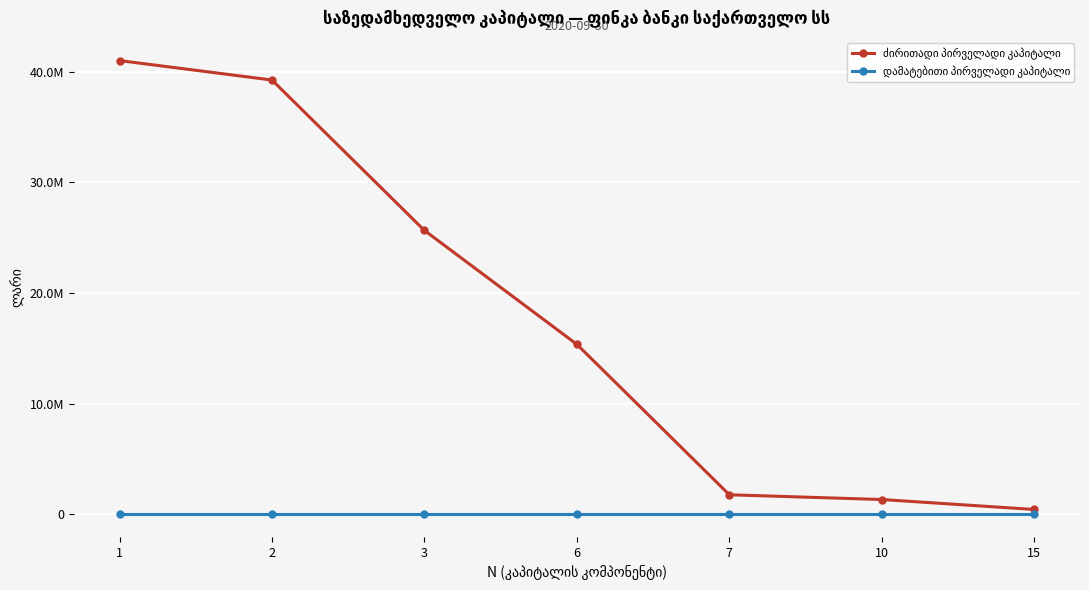

How many values in the ძირითადი პირველადი კაპიტალი series are below 15349768?

3